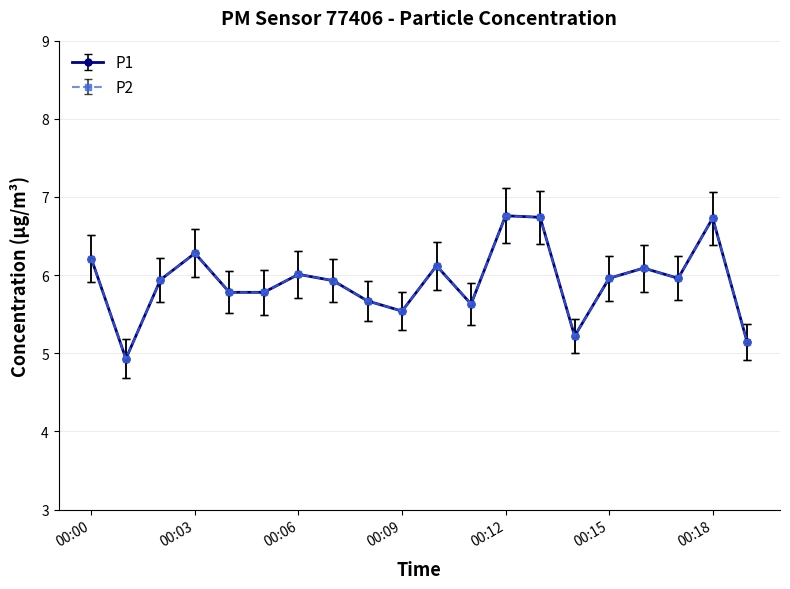

True or false: P1 and P2 cross at least once.

False